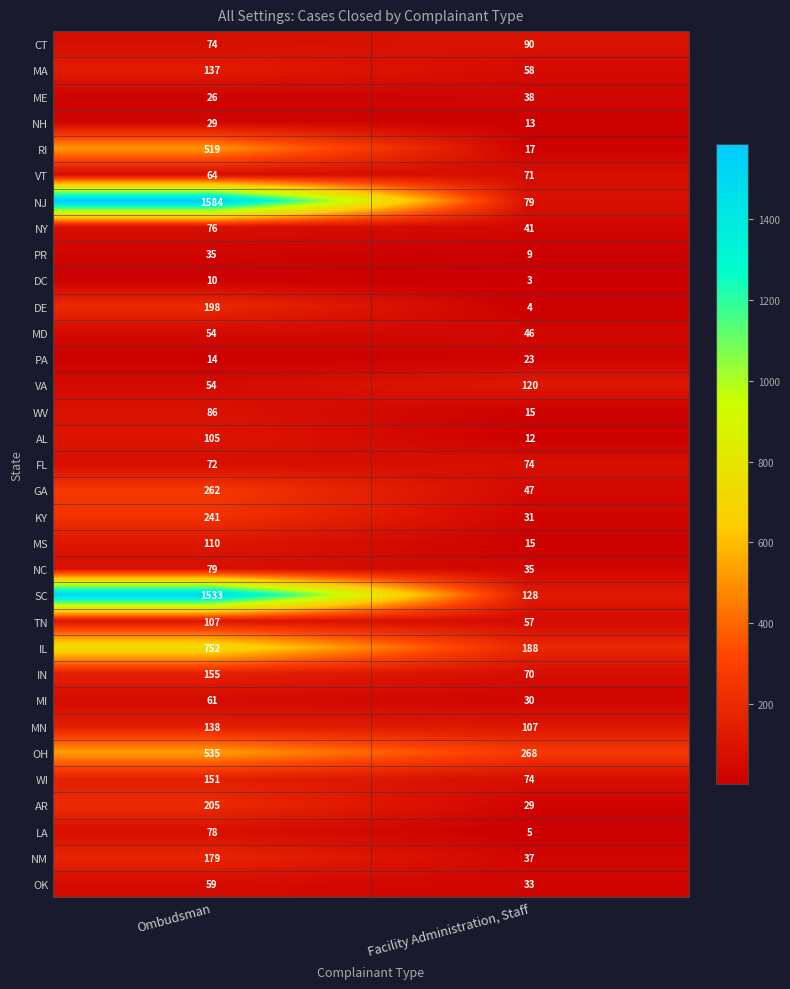

What value does the AR series have at Facility Administration, Staff, to the nearest 5?

30